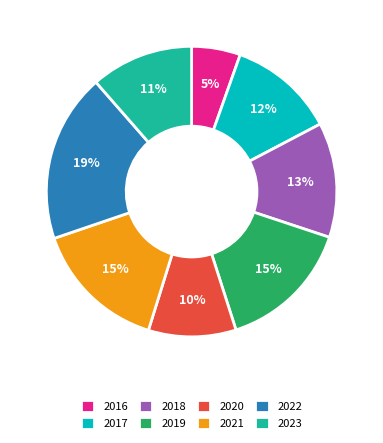

To the nearest percent, what is the combined percentage of 2016 and 2018?

18%